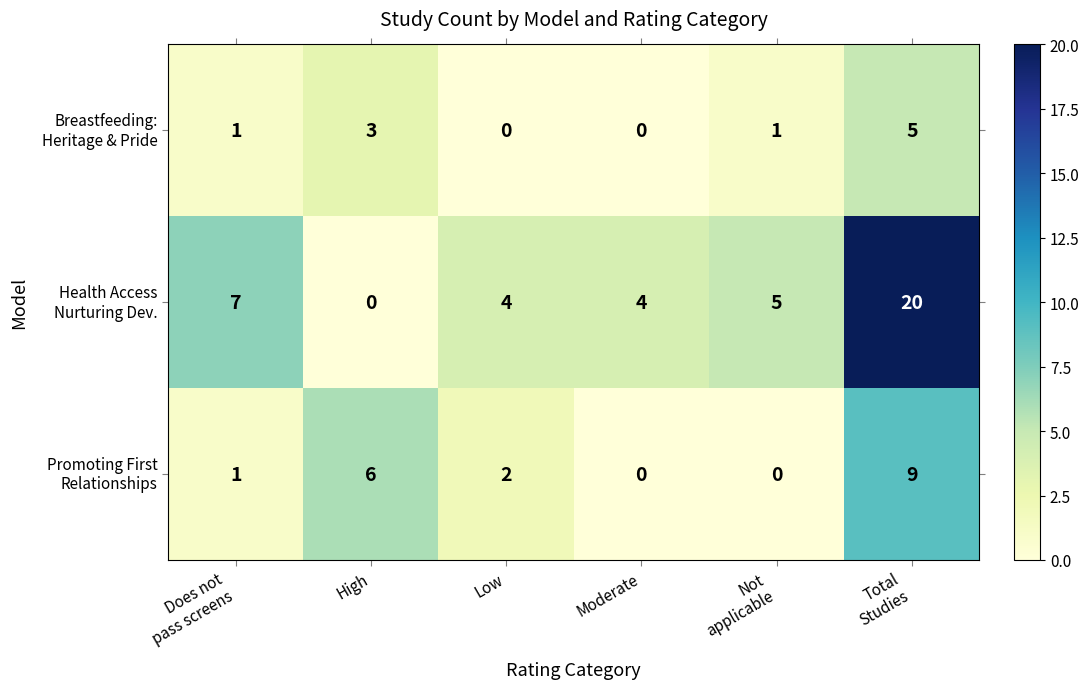

What is the greatest value displayed?

20